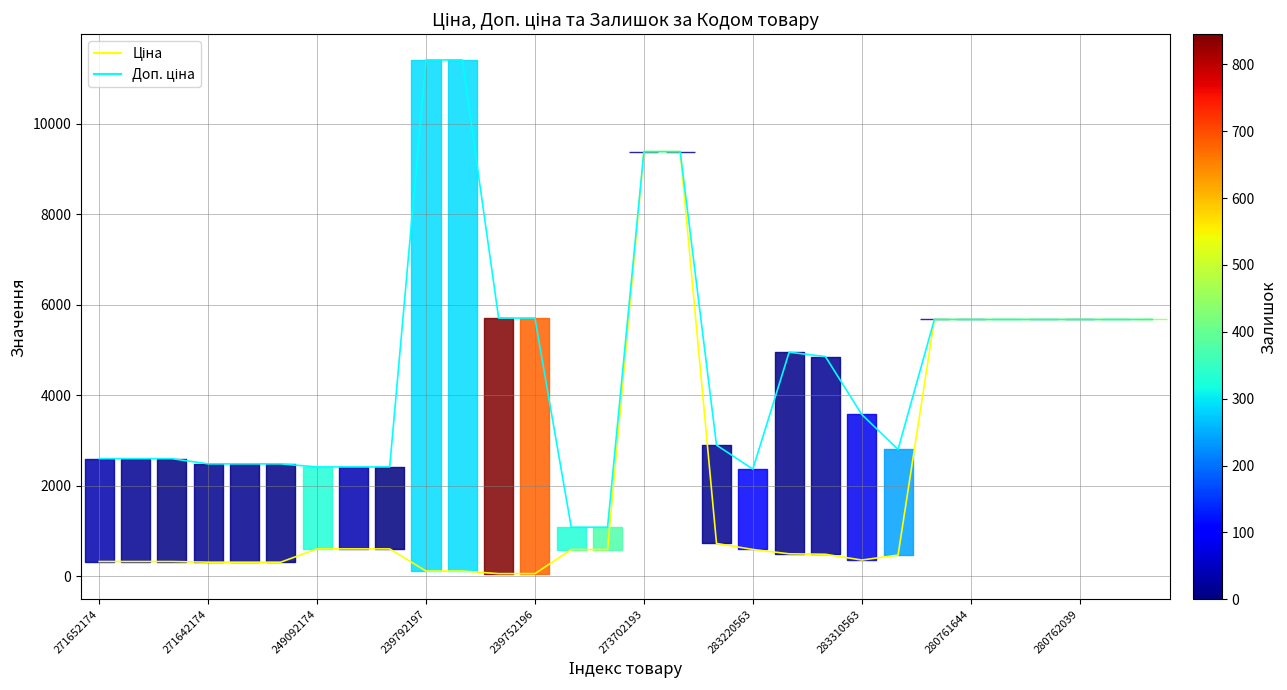

True or false: Ціна has more than 1 points higher than both neighbors.

False